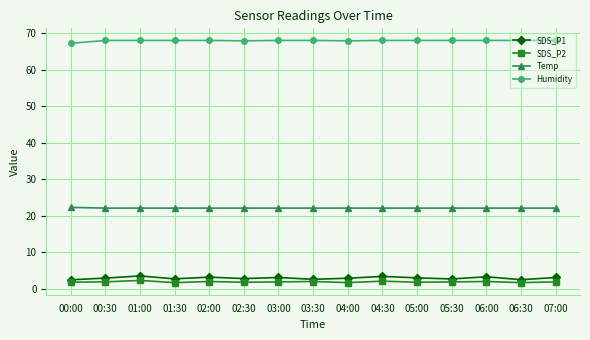

What is the spread (max minus min) of values at 03:00?

66.1